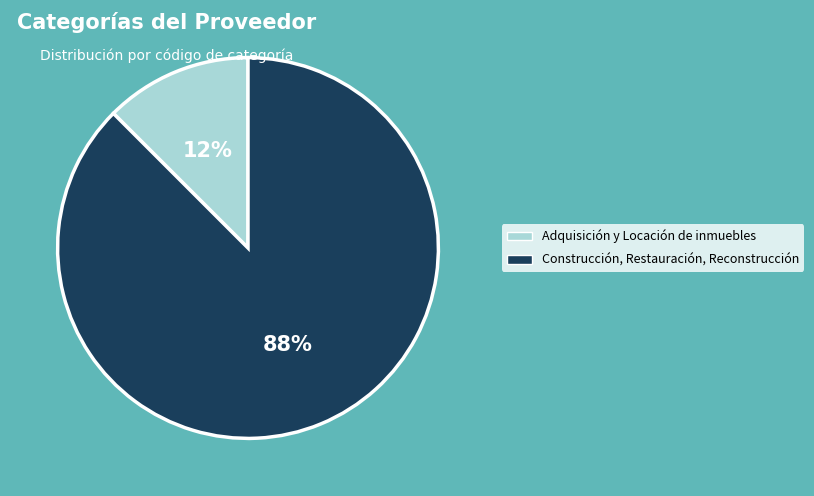

Approximately how many times larger is the value at Adquisición y Locación de inmuebles compared to Construcción, Restauración, Reconstrucción?

0.1